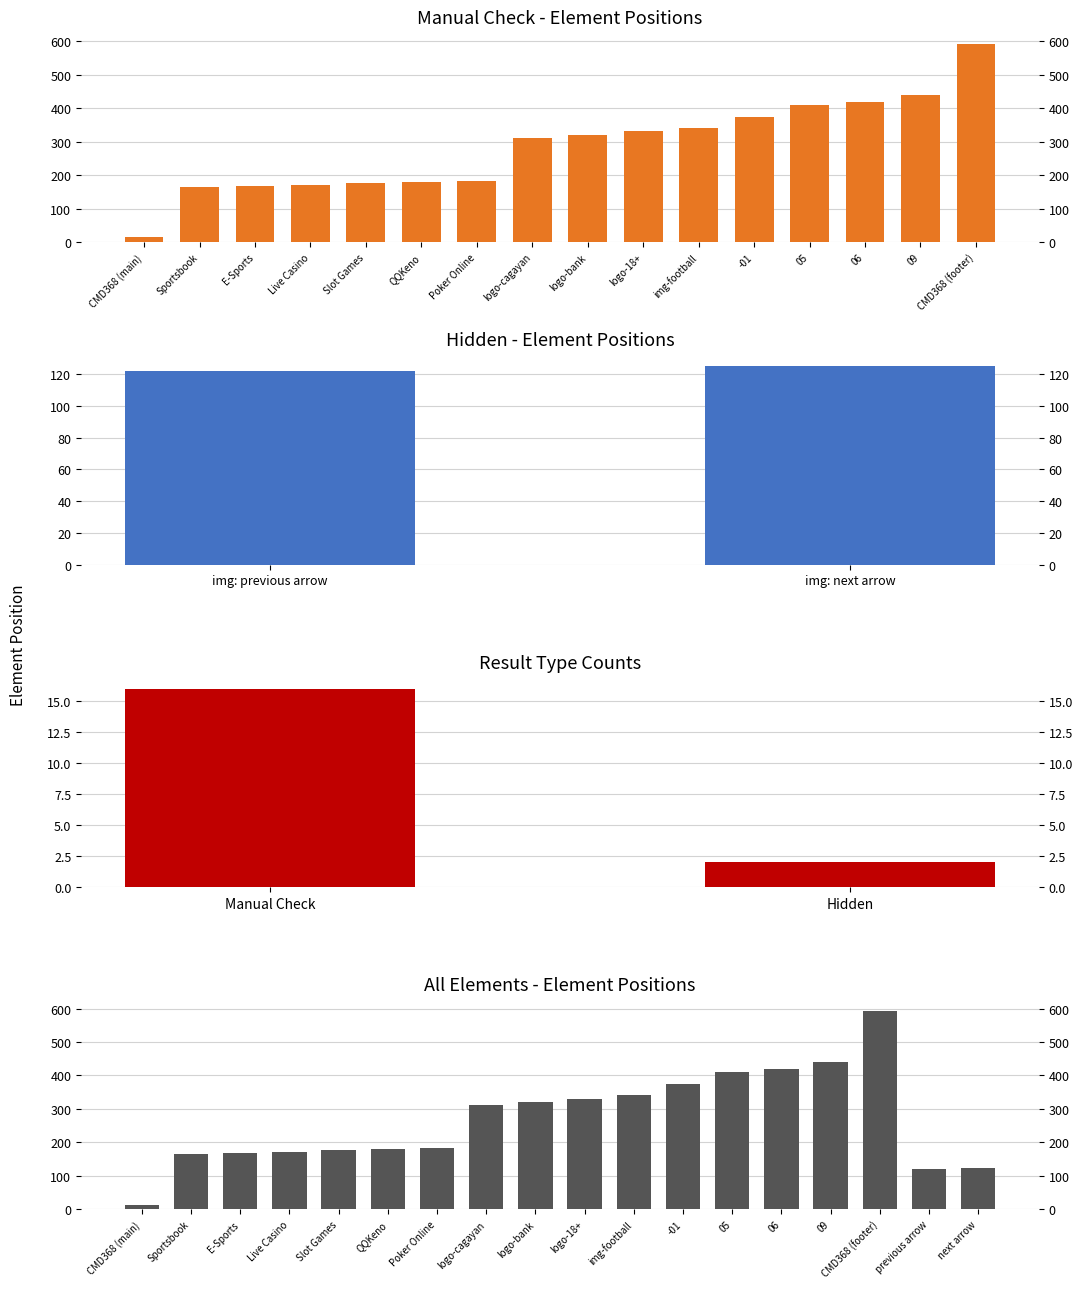

What is the difference between the maximum and minimum values?

578